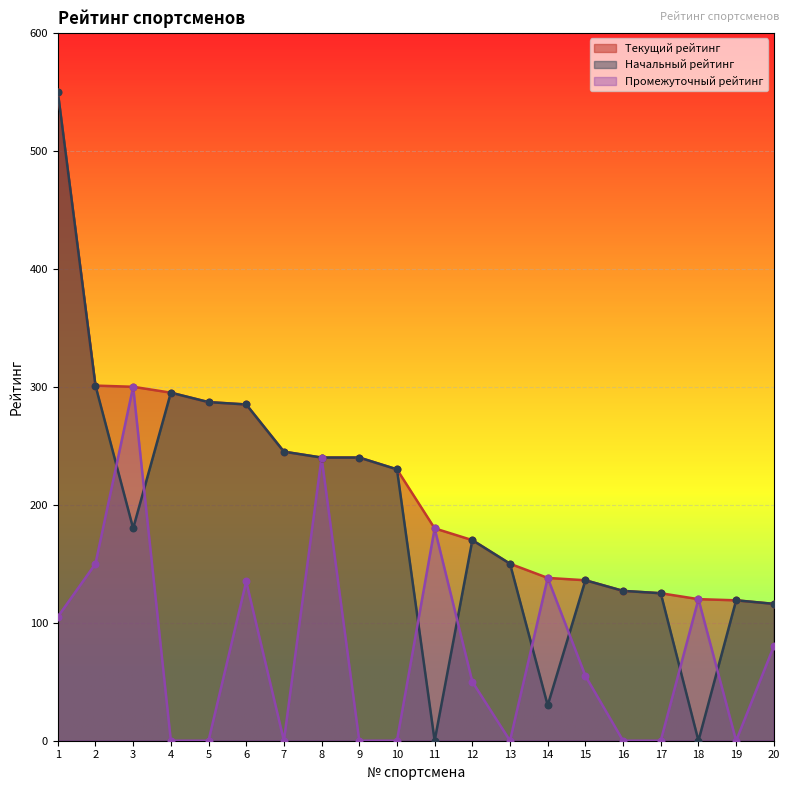

Is the value of Промежуточный рейтинг at 19 greater than the value of Начальный рейтинг at 8?

No